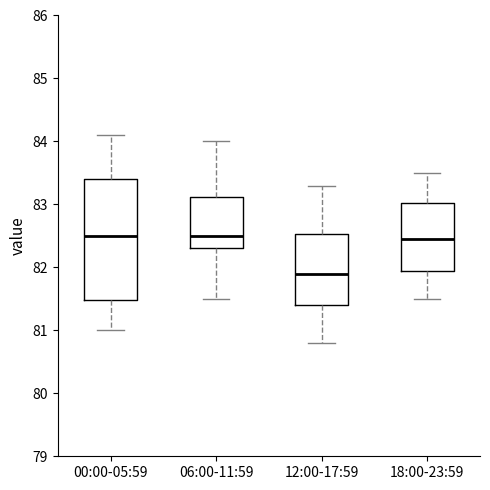

Reading left to right, transcribe this box plot: for each box, give where its median line is, the range the box spans, and where its two whiskers end, as read against the y-axis. The values are not printed on the chart, so give them approximately, as read against the axis.

00:00-05:59: median 82.5, box 81.5 to 83.4, whiskers 81.0 to 84.1
06:00-11:59: median 82.5, box 82.3 to 83.1, whiskers 81.5 to 84.0
12:00-17:59: median 81.9, box 81.4 to 82.5, whiskers 80.8 to 83.3
18:00-23:59: median 82.5, box 82.0 to 83.0, whiskers 81.5 to 83.5